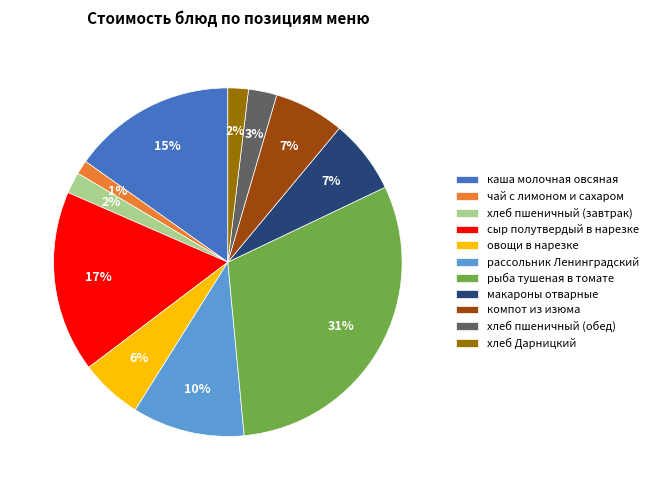

To the nearest percent, what is the difference between the хлеб Дарницкий and макароны отварные slice percentages?

5%